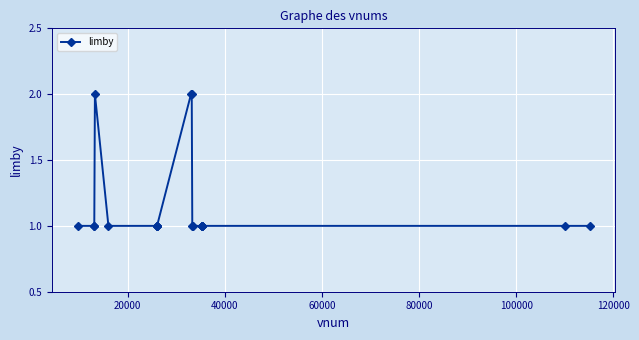

What is the value of the 13th point from the left?

1